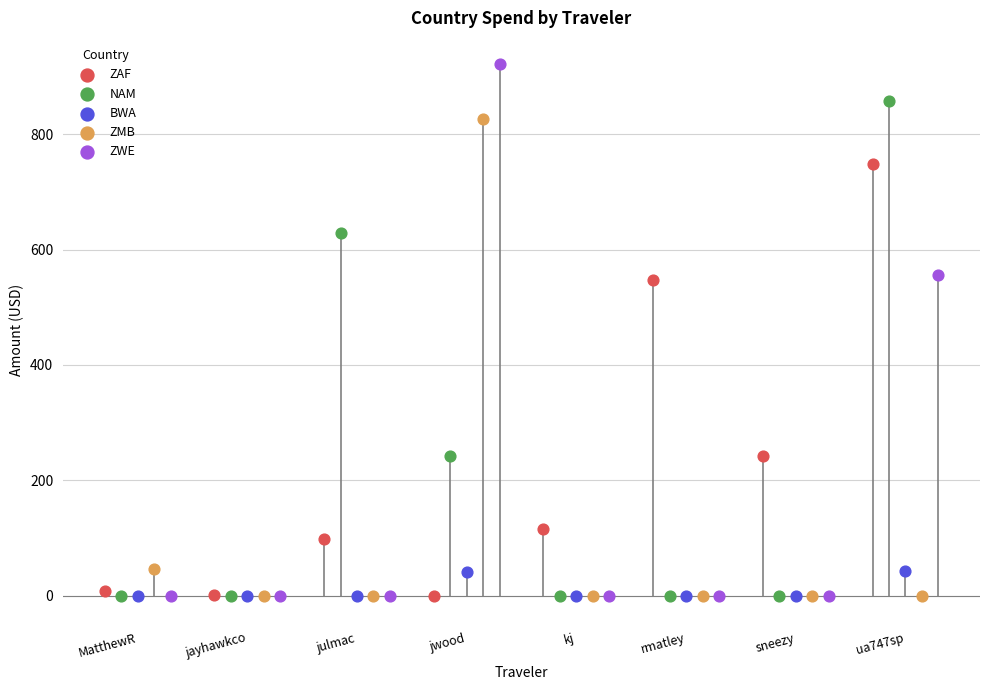

Which series has the largest Y range (max minus min)?

ZWE